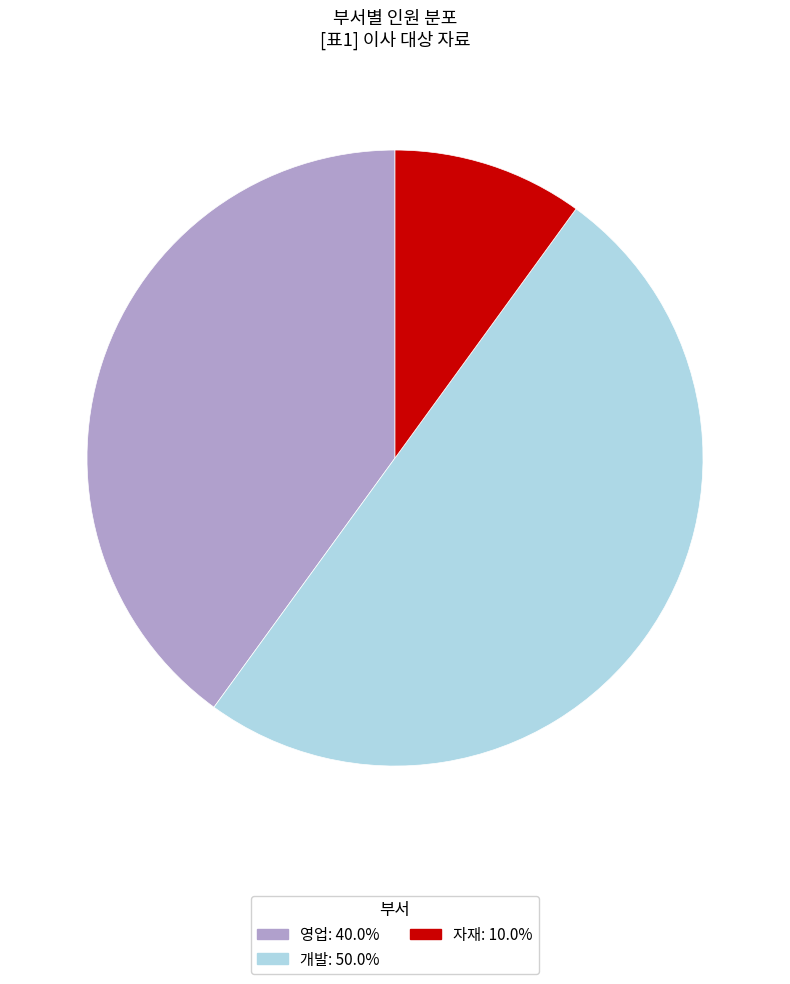

Do 자재 and 개발 together represent more than half of the pie?

Yes